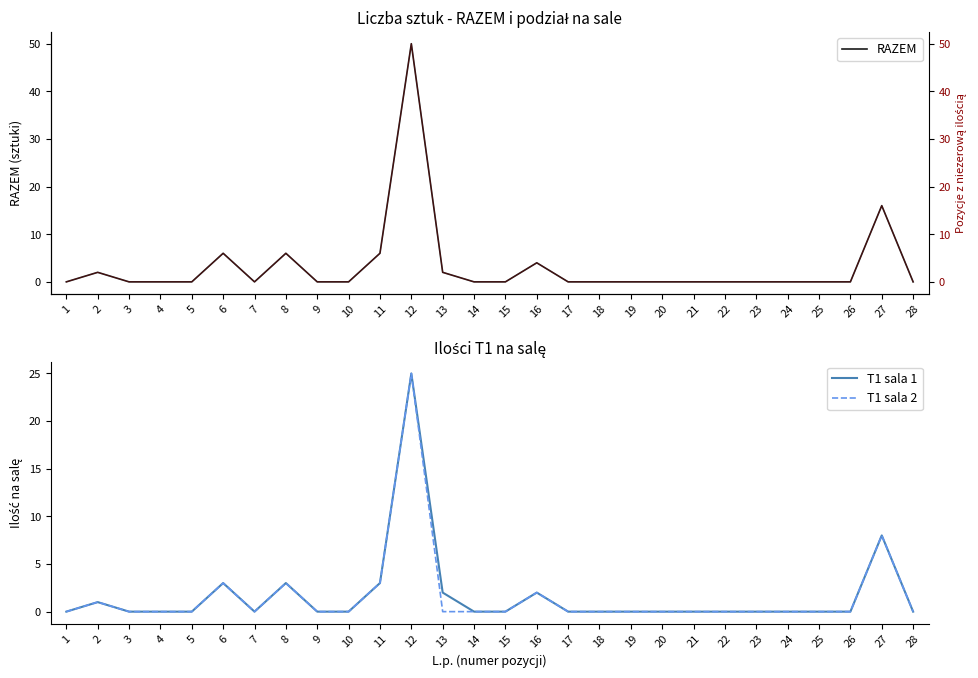

At which category is the sum across all series the highest?

12